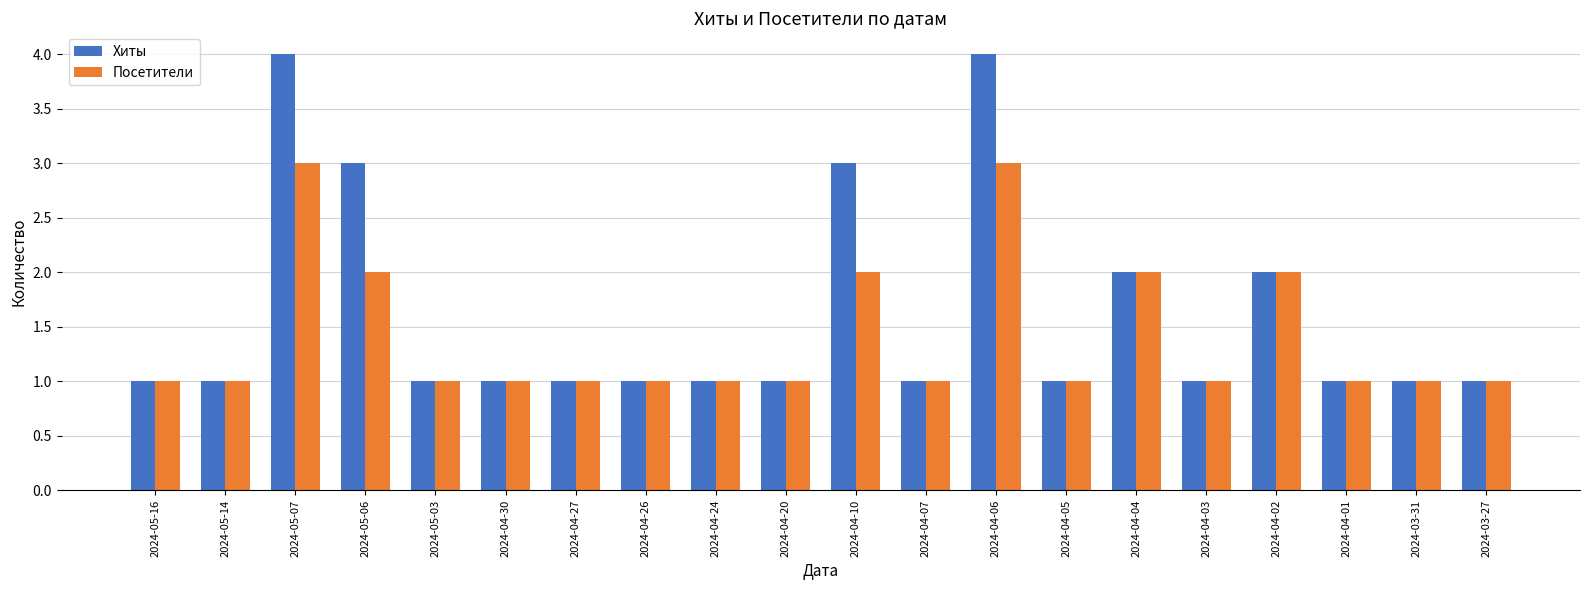

What value does the Посетители series have at 2024-04-01?

1